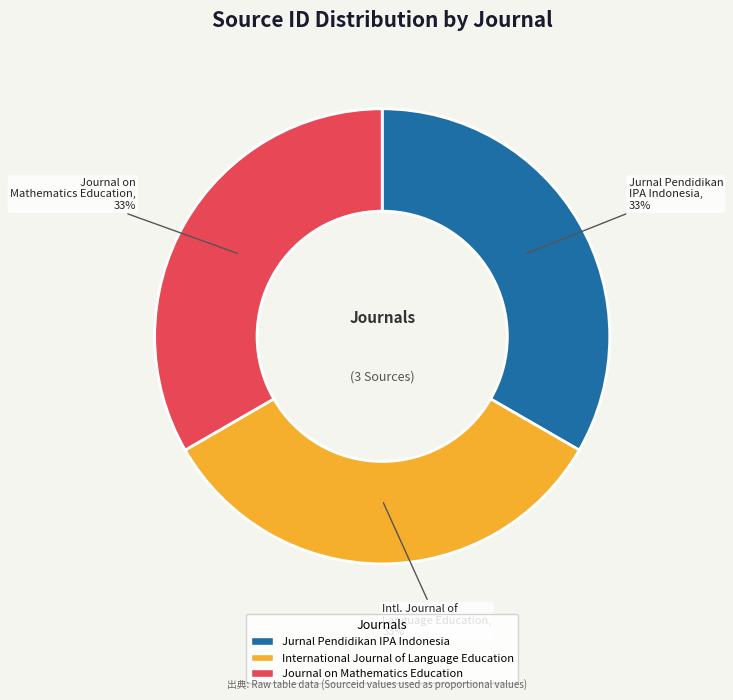

To the nearest percent, what percentage of the pie is International Journal of Language Education?

33%